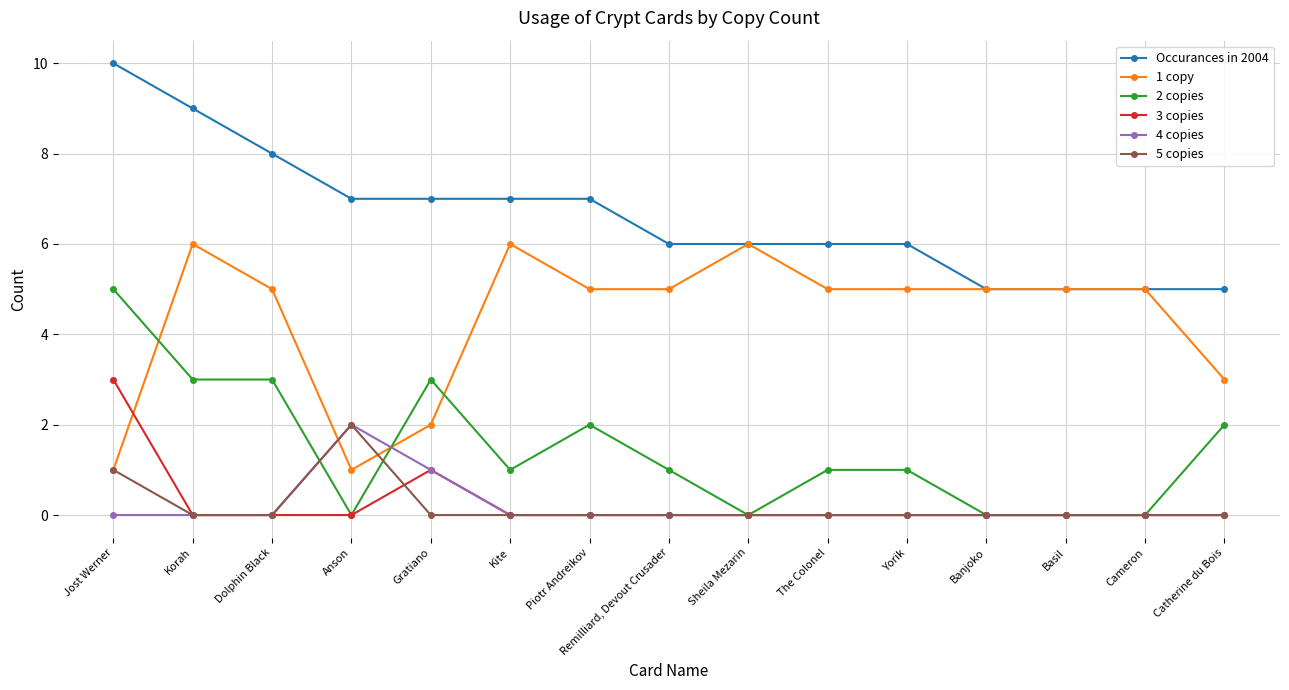

What is the lowest value of the 1 copy series?

1